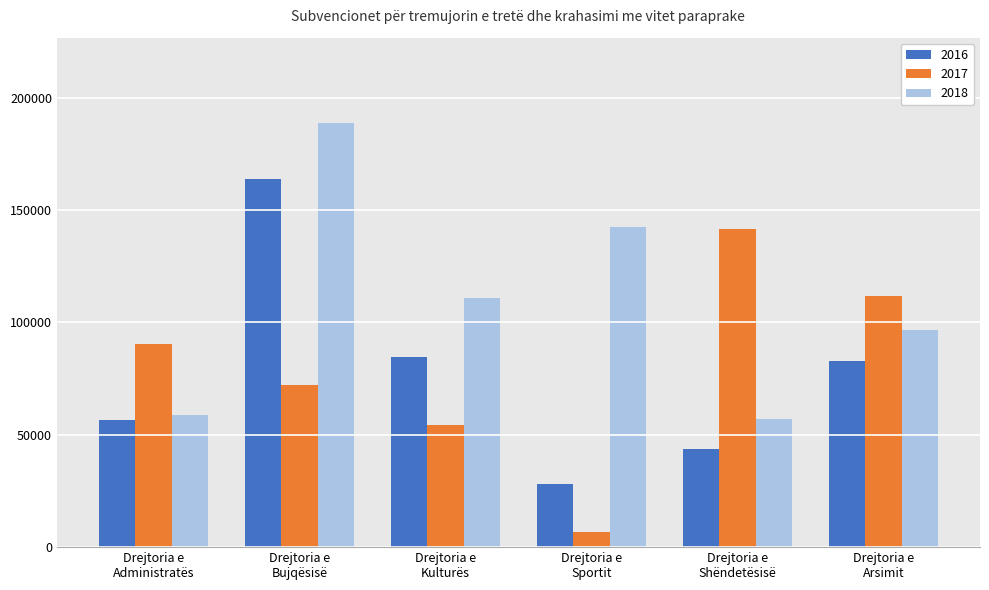

Read the 2018 value at Drejtoria e
Arsimit.

96650.0